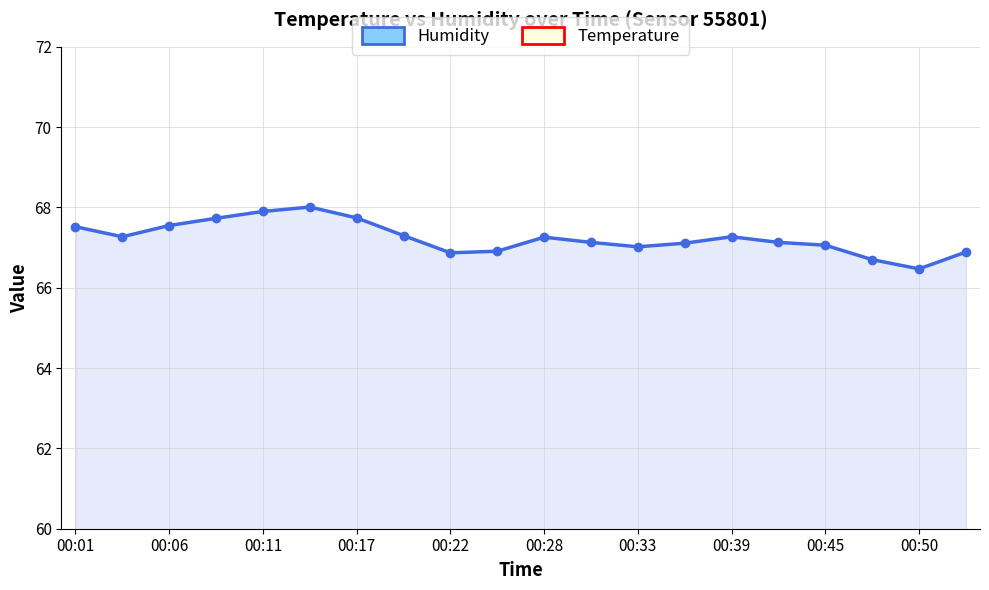

True or false: Temperature and Humidity cross at least once.

False